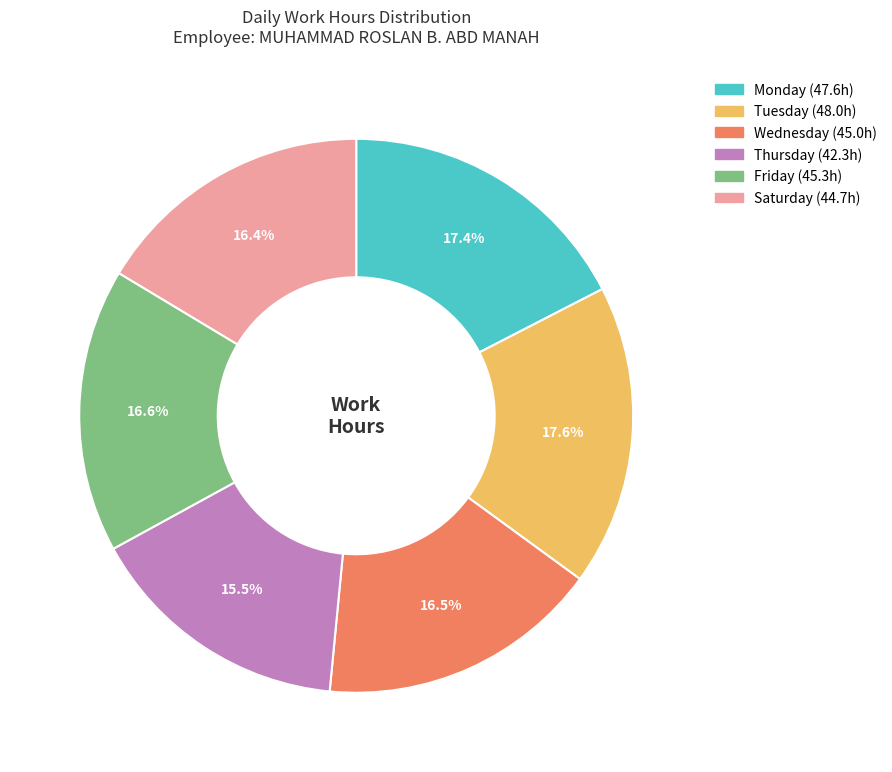

Is there any slice that represents more than half of the pie?

No